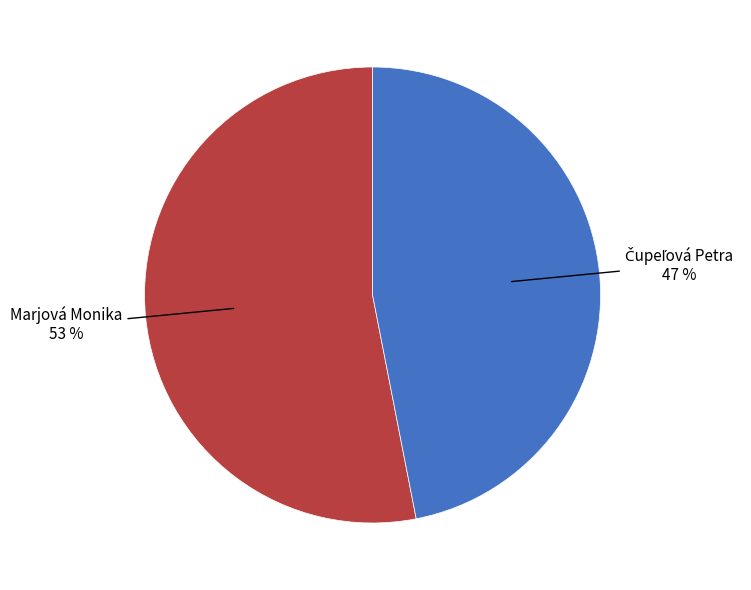

To the nearest percent, what is the difference between the largest and smallest slice percentages?

6%